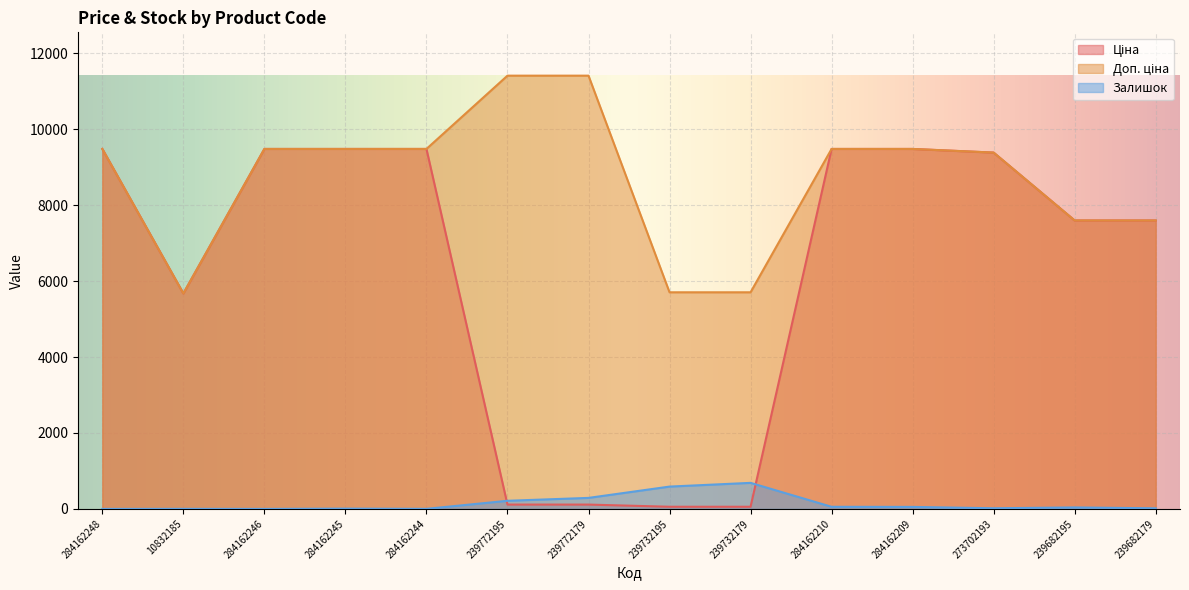

True or false: Доп. ціна and Ціна cross at least once.

False